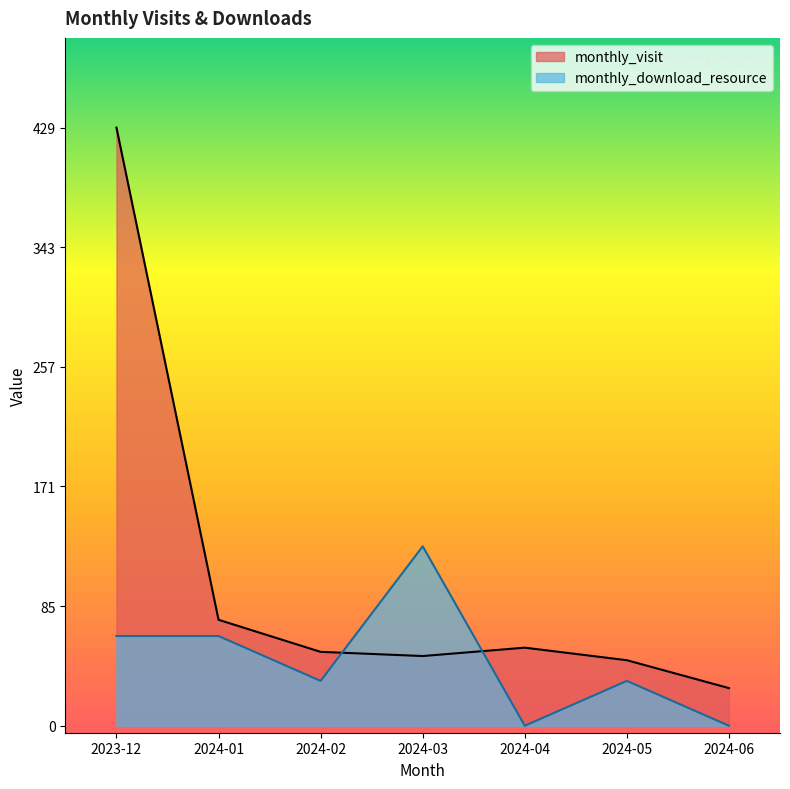

Where do monthly_download_resource and monthly_visit first cross each other?

2024-02 and 2024-03